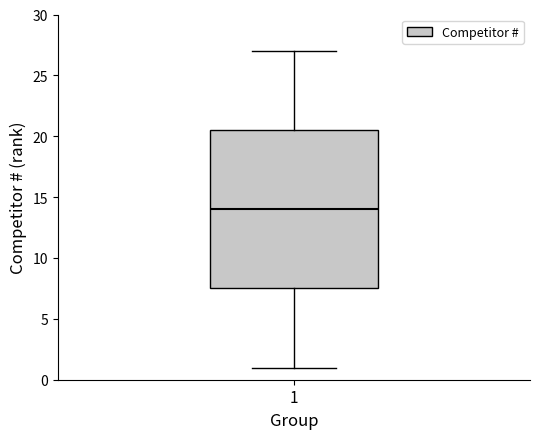

Where does the median line of the box at x = 1 sit on the y-axis? The values are not printed on the chart, so give them approximately, as read against the axis.

14.0